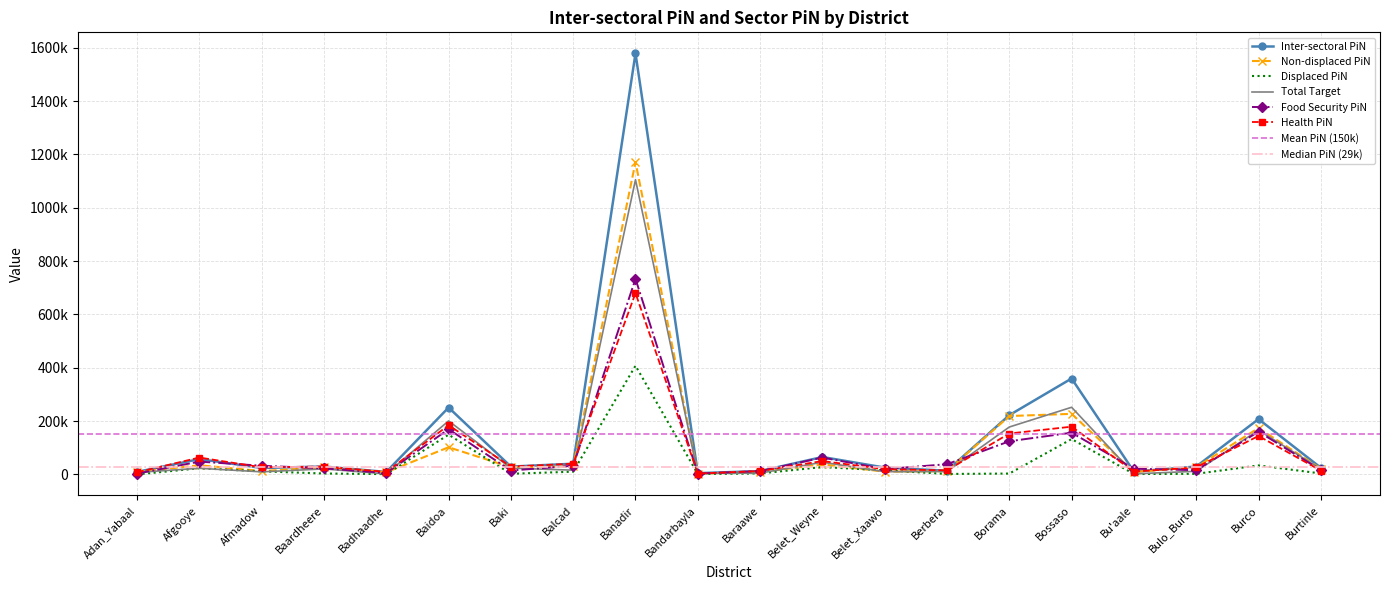

List the series in order of their peak value, highest first.

Inter-sectoral PiN, Non-displaced PiN, Total Target, Food Security PiN, Health PiN, Displaced PiN